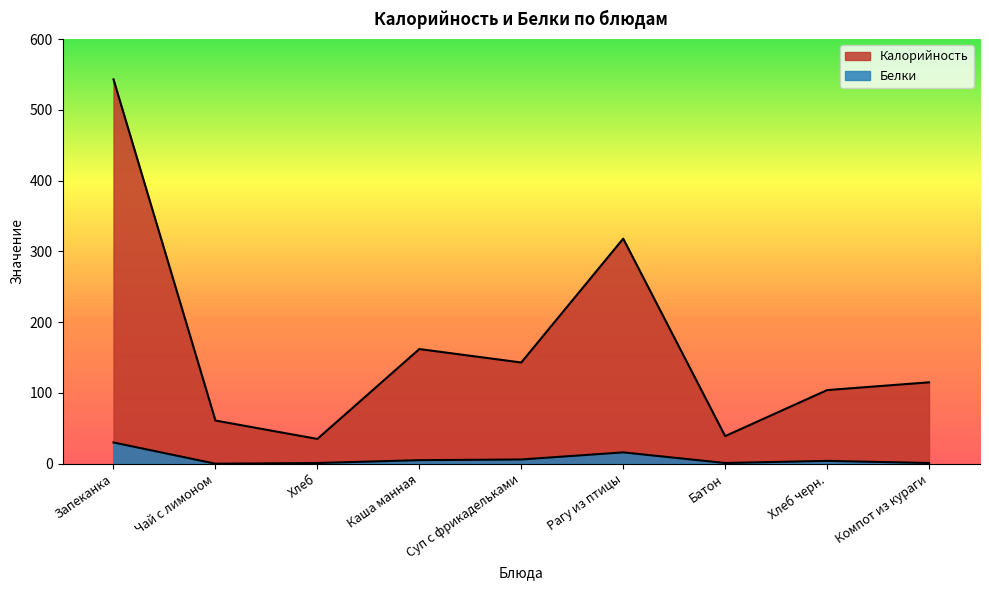

What is the total value across all series at Батон?

40